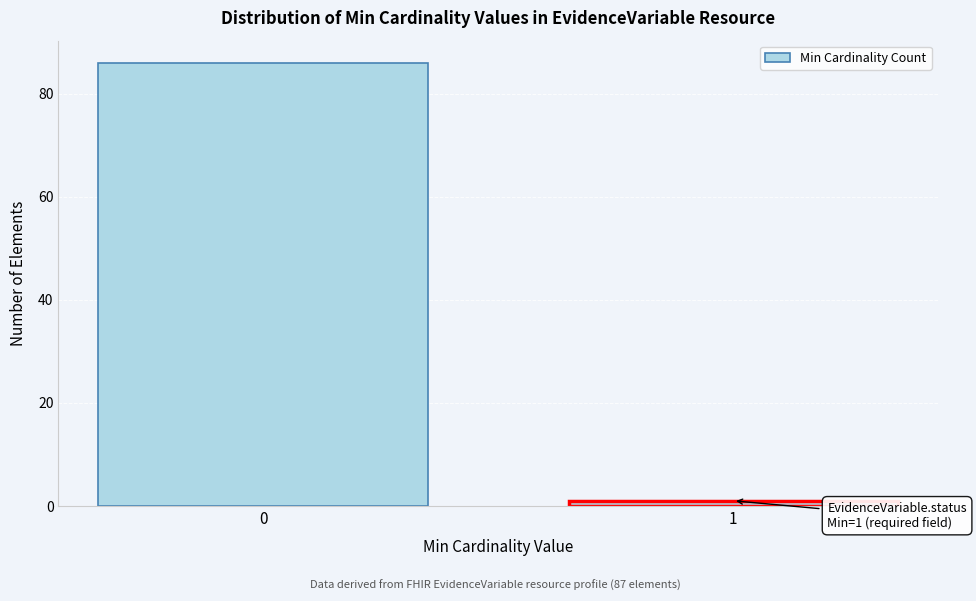

Reading right to left, what are all the values shown in this chart?

1	86